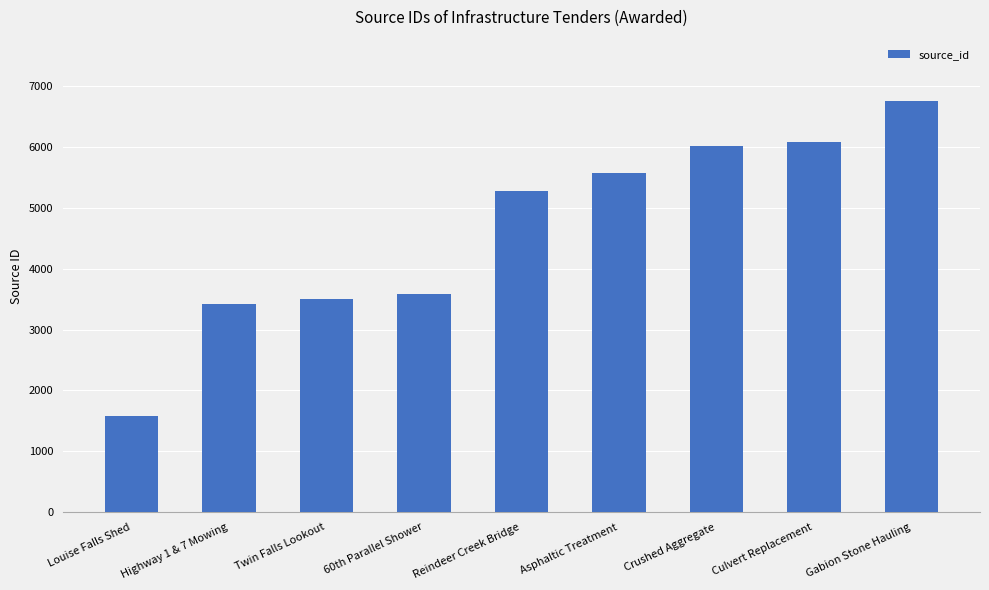

What is the change in value from Twin Falls Lookout to Asphaltic Treatment?

+2068